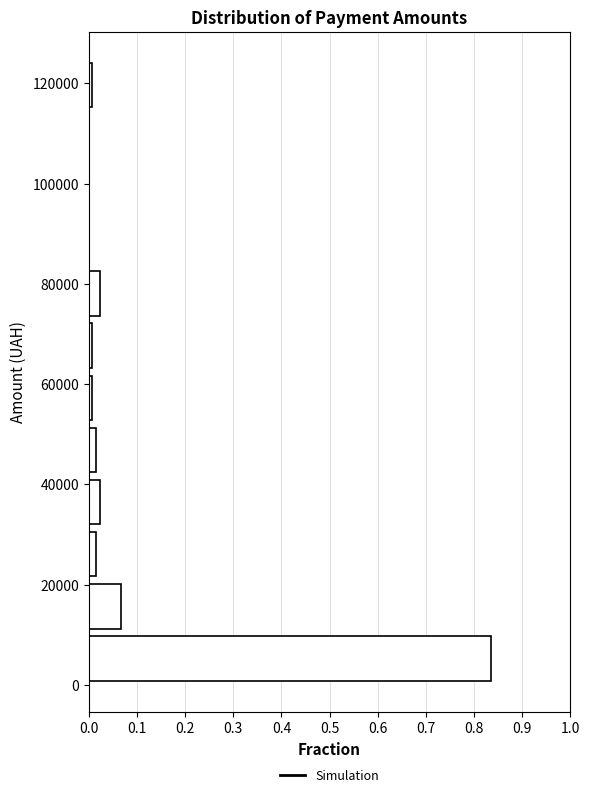

Which range on the y-axis has the longest bar?

0 to 10000